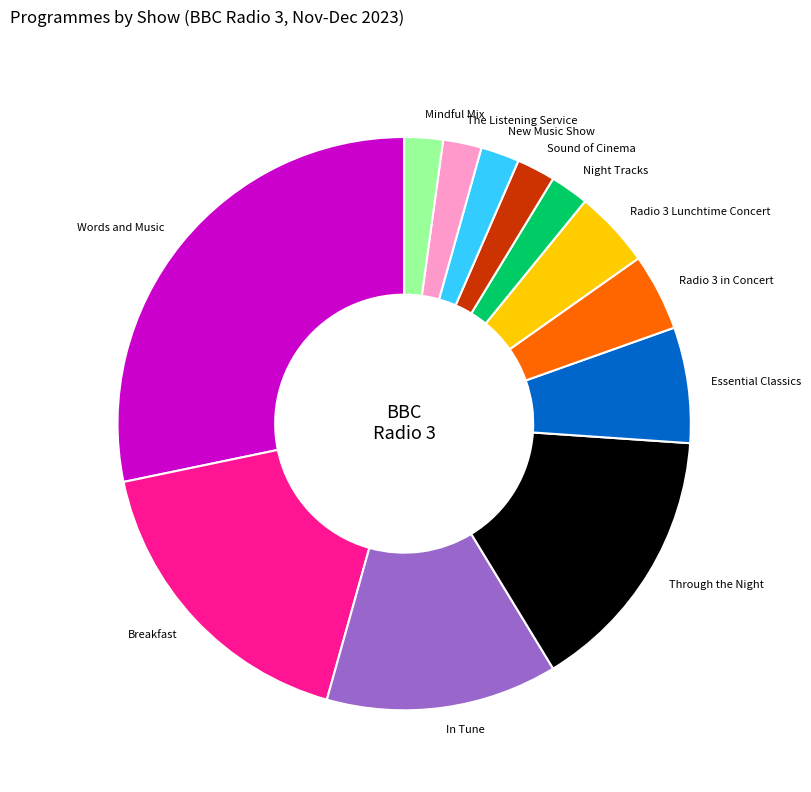

Does Words and Music represent more than half of the total?

No